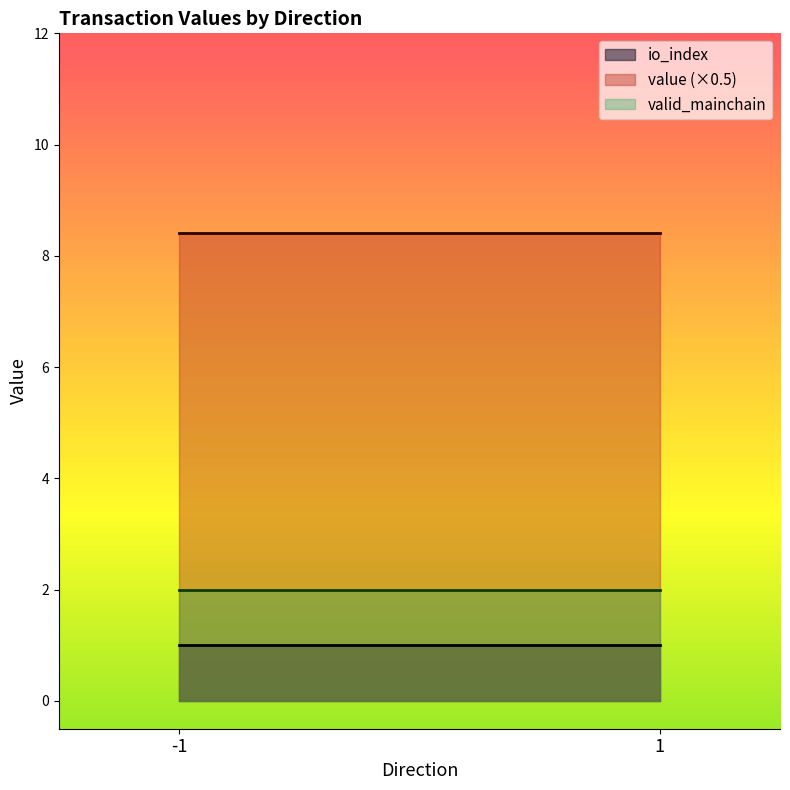

What is the difference between the maximum and minimum values in the io_index series?

0.0